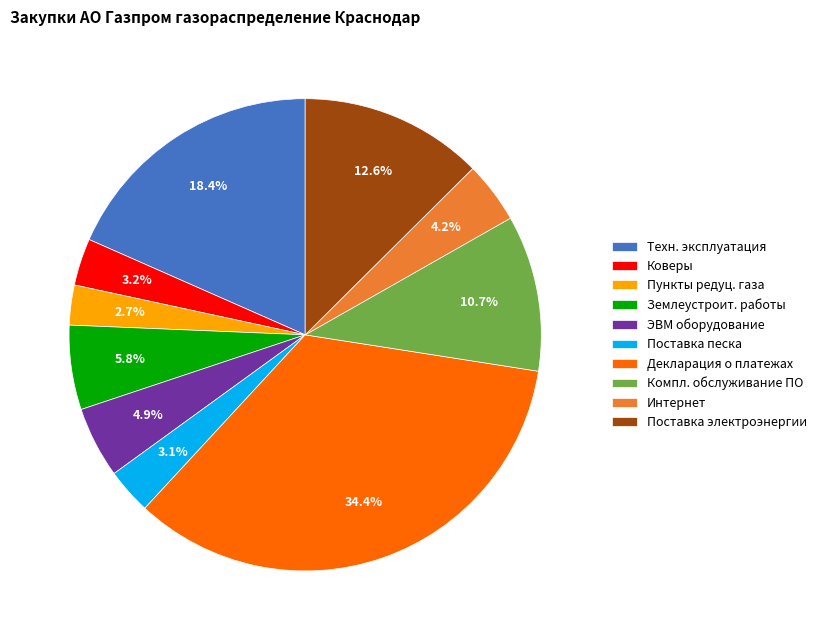

Which slice is the largest?

Декларация о платежах